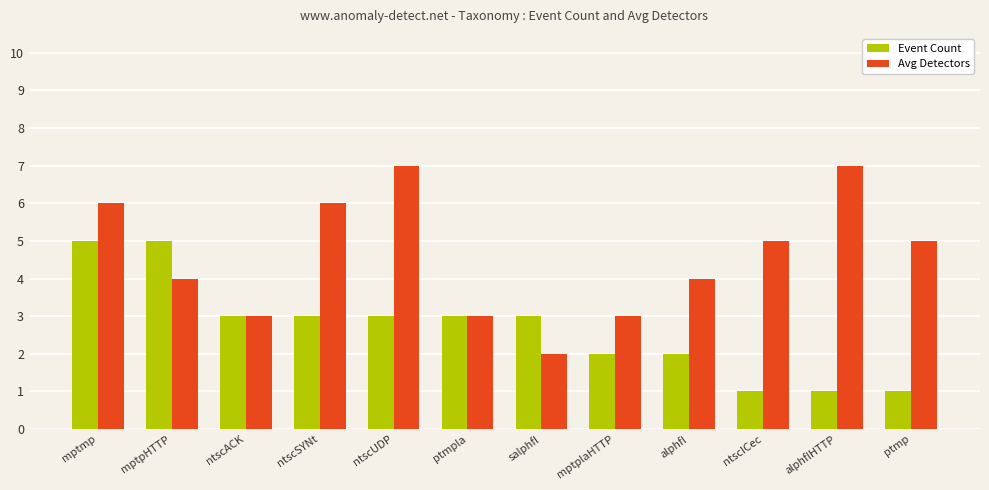

What is the sum of all Avg Detectors values?

55